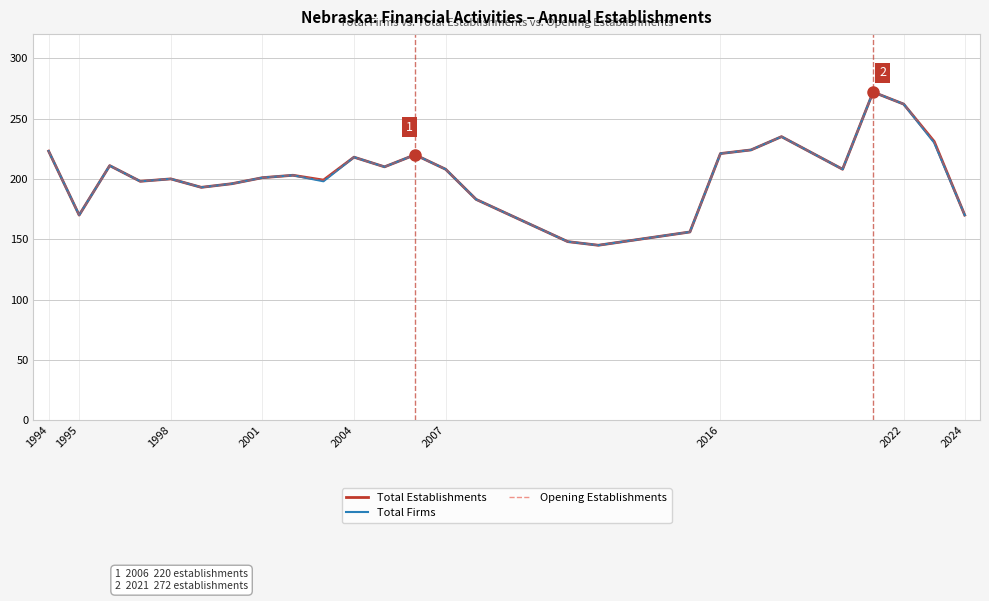

What is the average value of the Opening Establishments series?

204